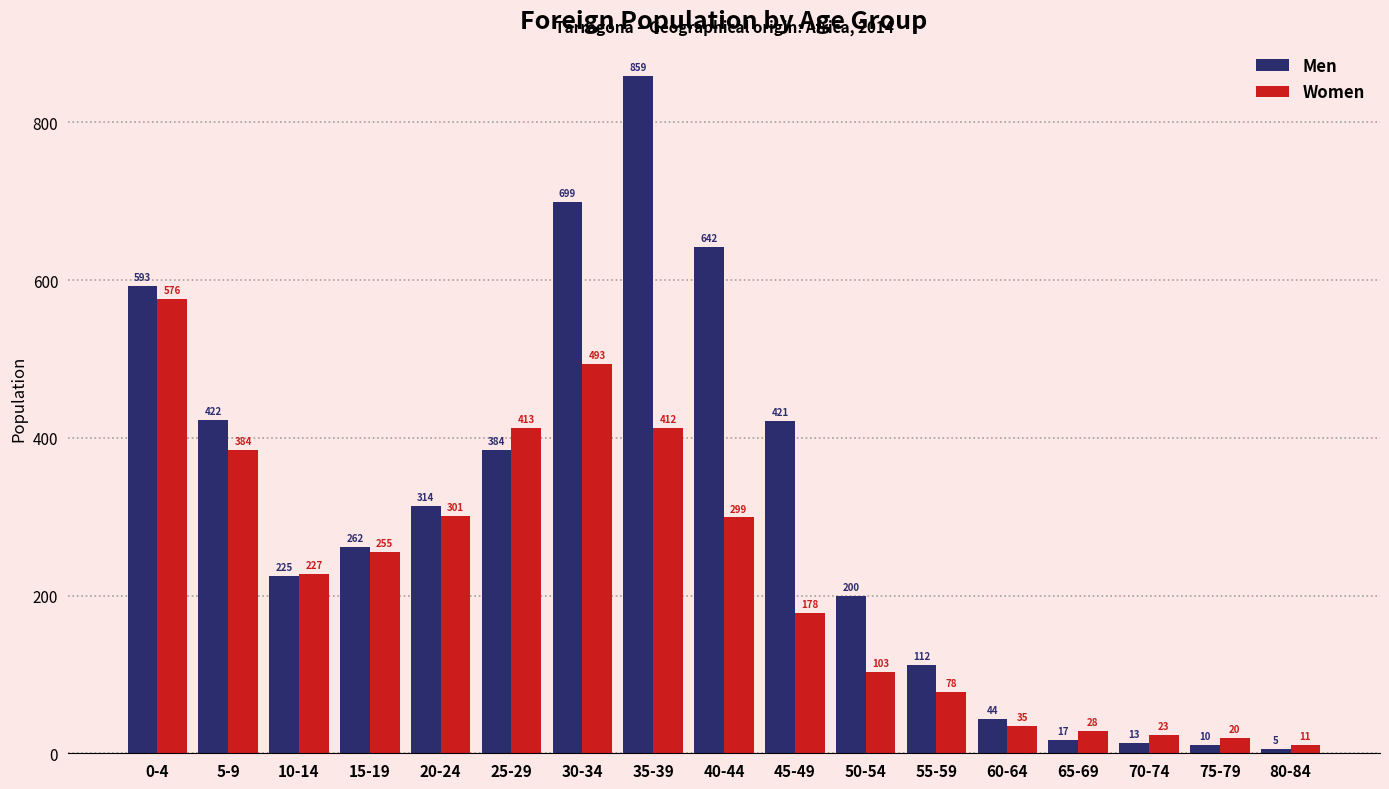

Reading left to right, transcribe all the data shown in this chart.

Men: 0-4=593	5-9=422	10-14=225	15-19=262	20-24=314	25-29=384	30-34=699	35-39=859	40-44=642	45-49=421	50-54=200	55-59=112	60-64=44	65-69=17	70-74=13	75-79=10	80-84=5
Women: 0-4=576	5-9=384	10-14=227	15-19=255	20-24=301	25-29=413	30-34=493	35-39=412	40-44=299	45-49=178	50-54=103	55-59=78	60-64=35	65-69=28	70-74=23	75-79=20	80-84=11